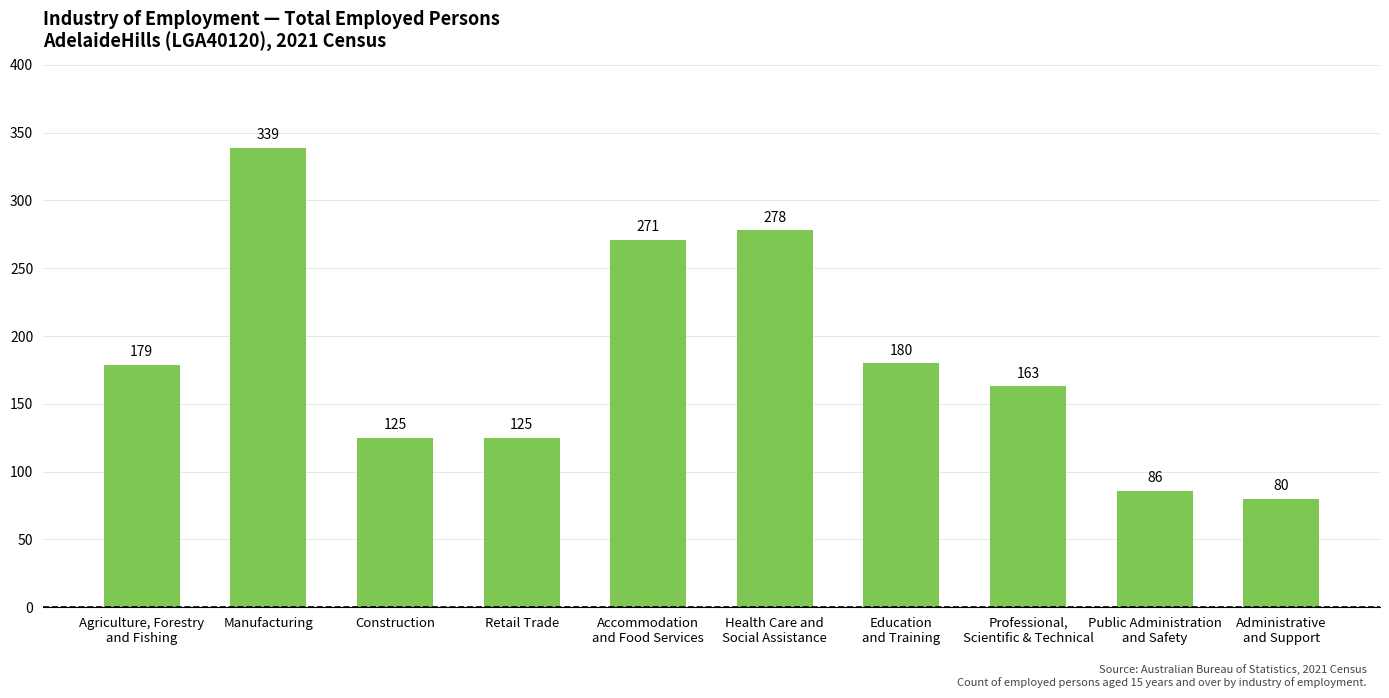

Does the chart contain stacked bars?

No